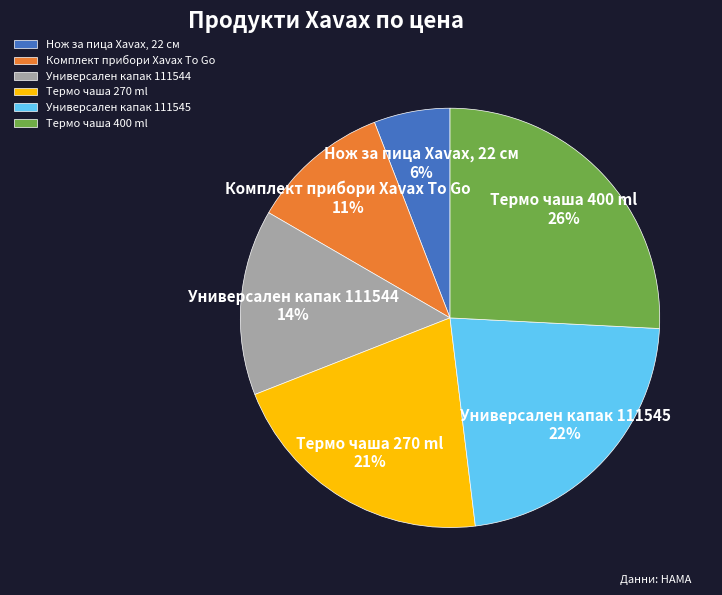

Count the number of slices in the pie.

6